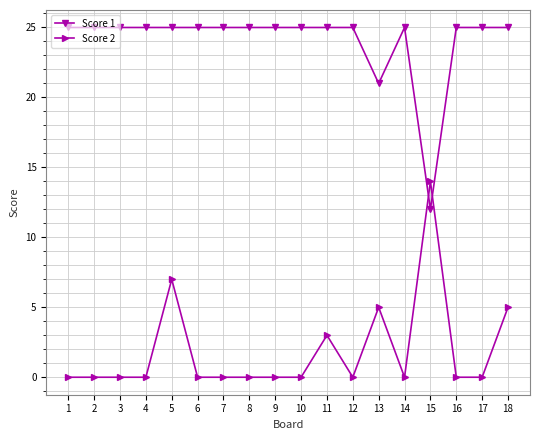

Rank the series by their average value, from lowest to highest.

Score 2, Score 1